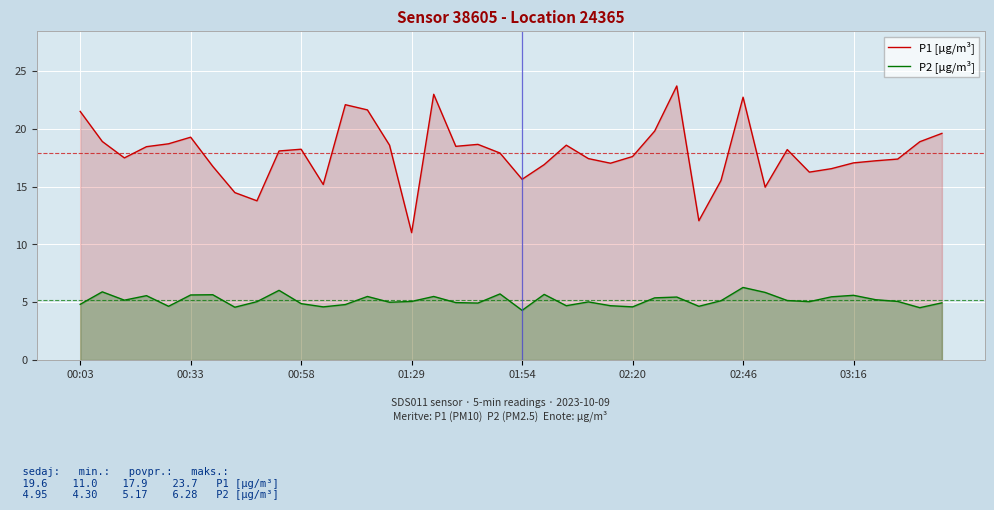

True or false: P2 [µg/m³] and P1 [µg/m³] intersect in this chart.

False